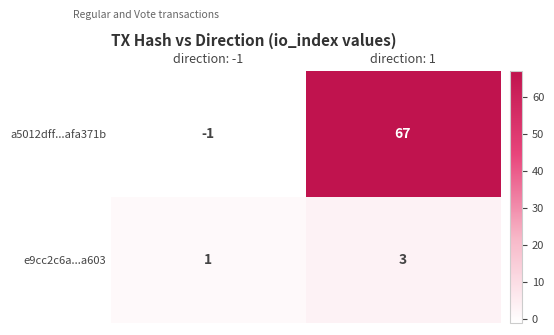

What is the difference between the maximum and minimum values in the a5012dff...afa371b series?

68